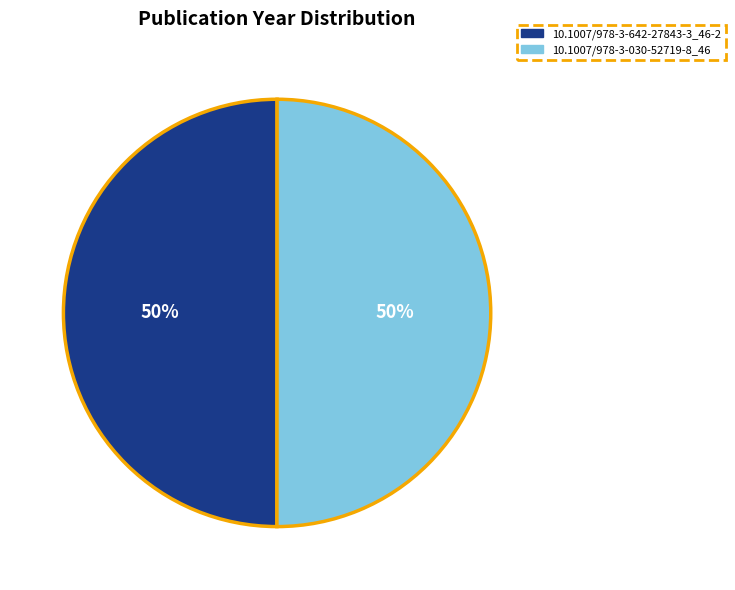

How many segments does this pie chart have?

2